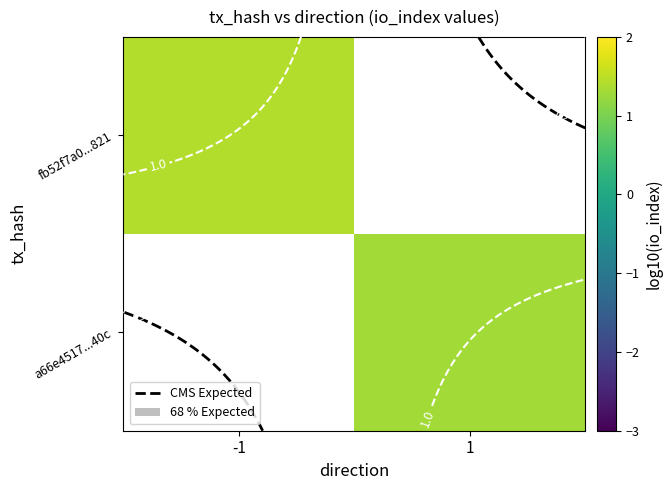

How many values in row_0 are above zero?

1